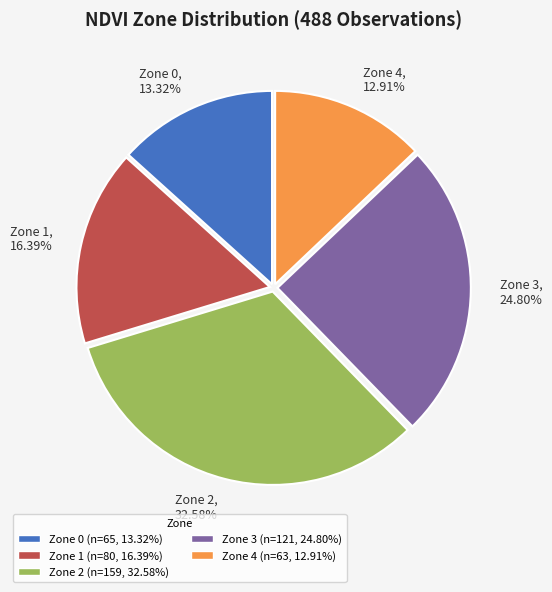

What percentage is NOT represented by Zone 1?

83.6%